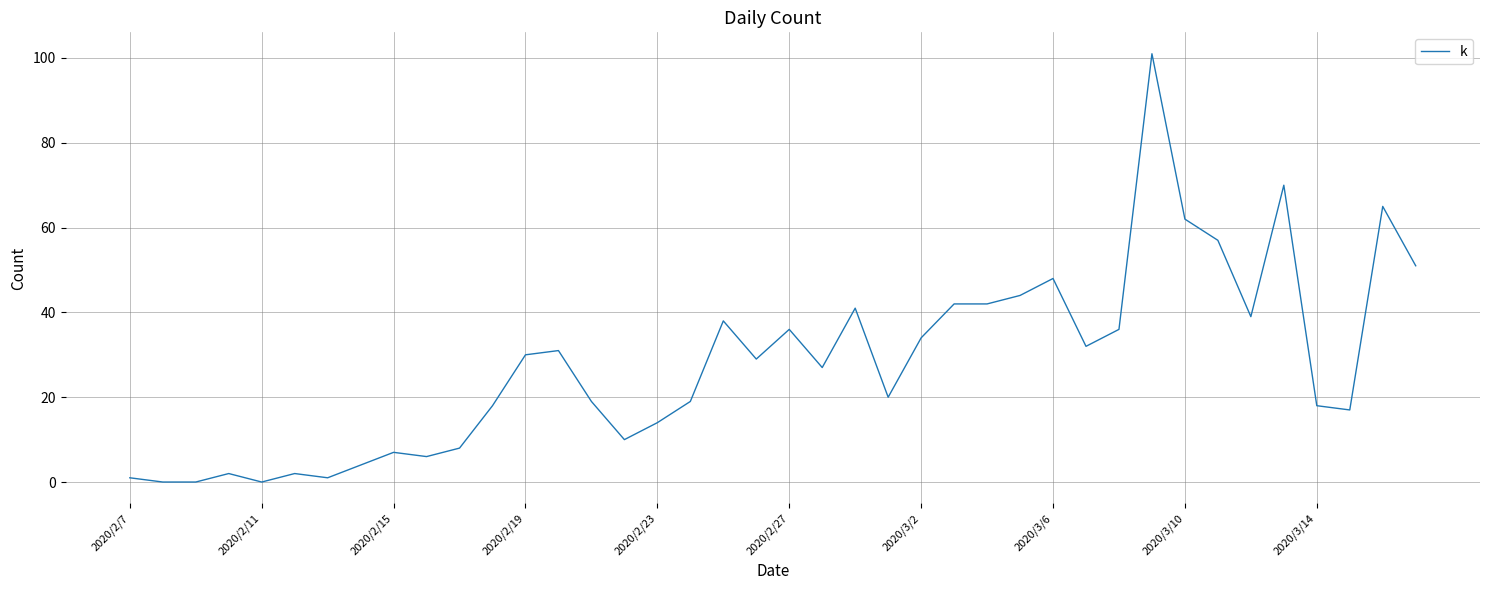

Is it true that the value at 2020/2/11 is 36?

False